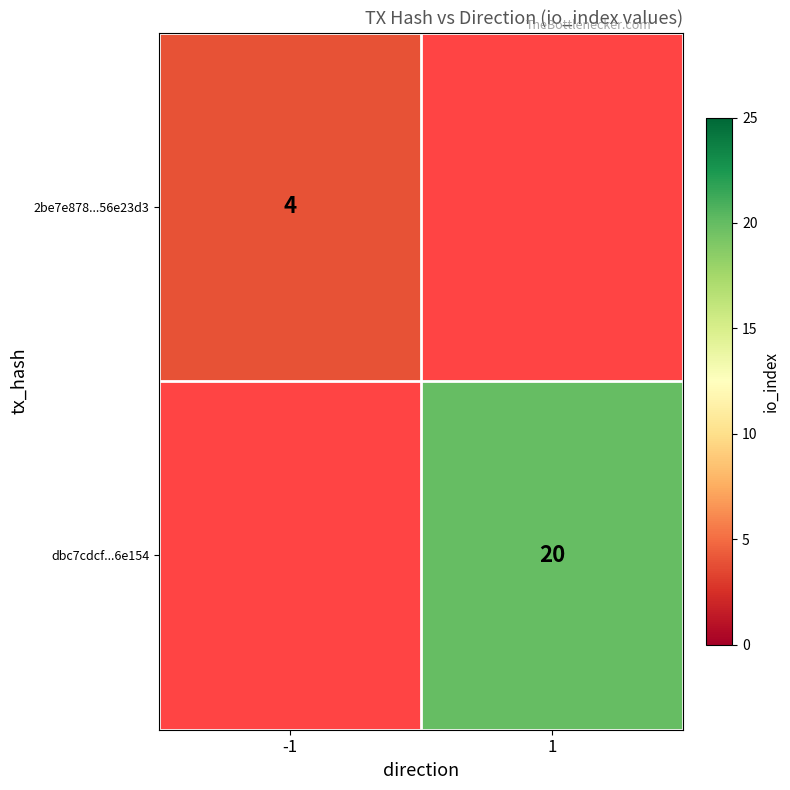

True or false: dbc7cdcf...6e154 has a value of 20 at 1.

True